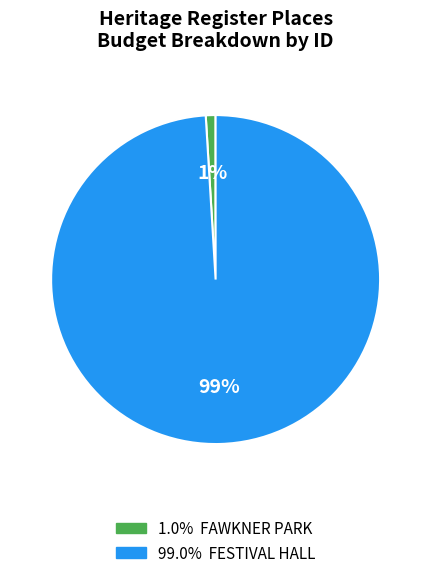

Is there a majority slice in this chart?

Yes